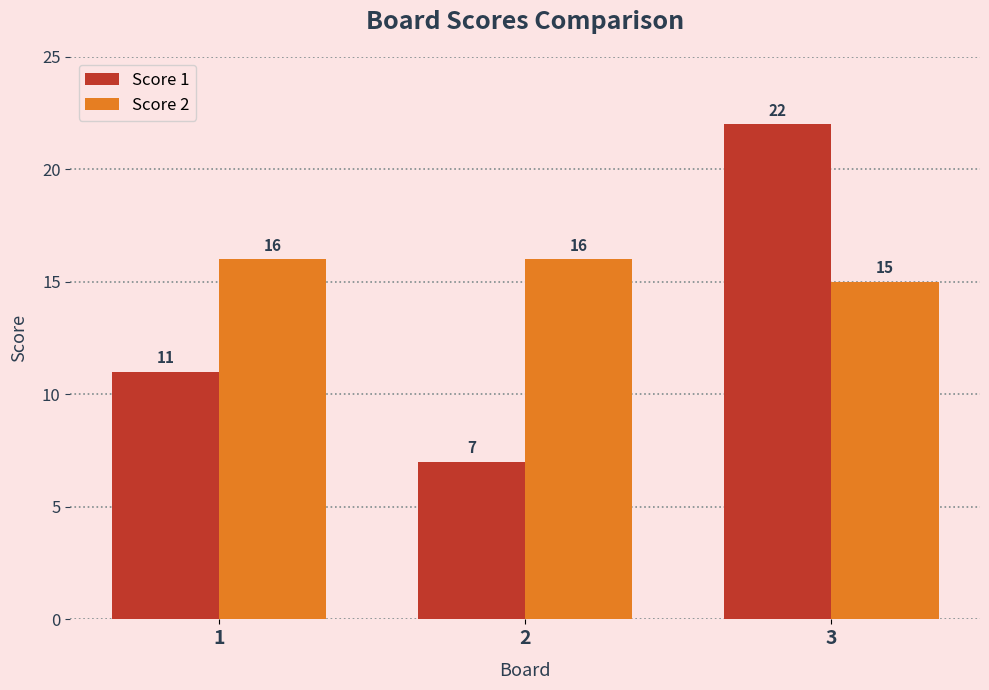

List the series in order of their overall mean, lowest first.

Score 1, Score 2